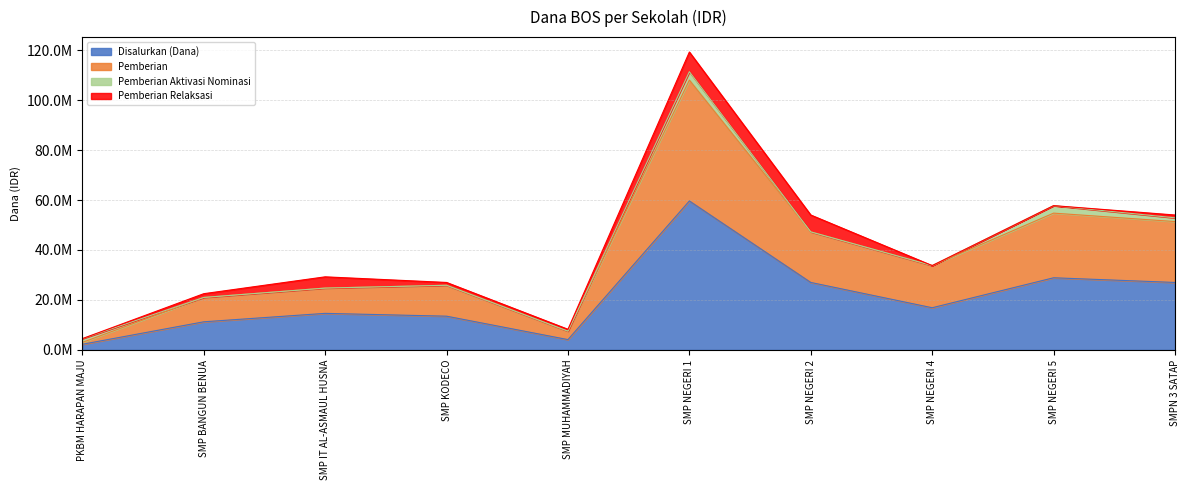

True or false: Pemberian and Disalurkan (Dana) cross at least once.

False